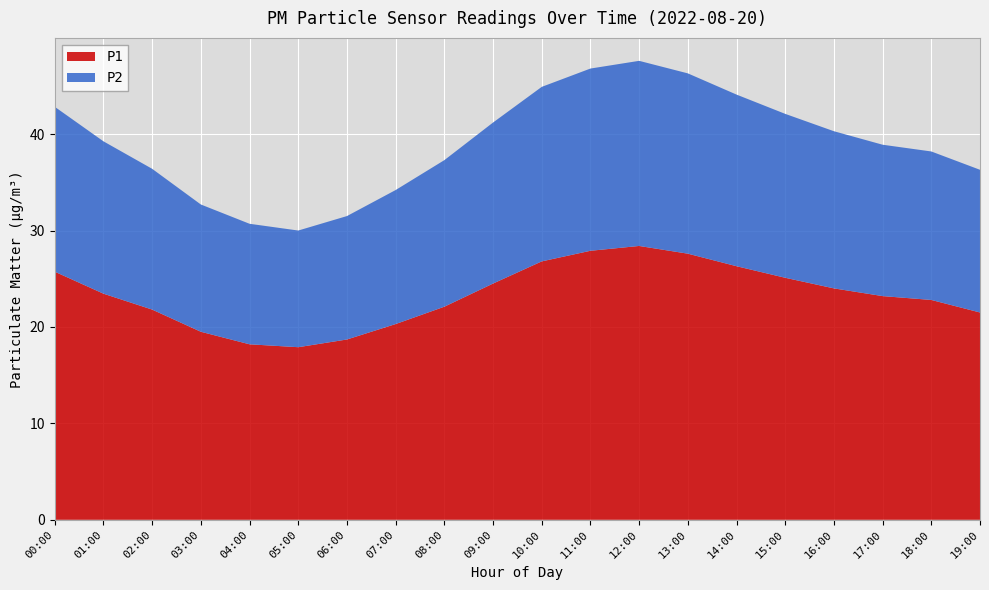

Reading right to left, transcribe all the data shown in this chart.

P1: 19:00=21.5	18:00=22.8	17:00=23.2	16:00=24.0	15:00=25.1	14:00=26.3	13:00=27.6	12:00=28.4	11:00=27.9	10:00=26.8	09:00=24.5	08:00=22.1	07:00=20.3	06:00=18.7	05:00=17.9	04:00=18.2	03:00=19.5	02:00=21.8	01:00=23.4	00:00=25.7
P2: 19:00=14.8	18:00=15.4	17:00=15.7	16:00=16.3	15:00=17.0	14:00=17.8	13:00=18.7	12:00=19.2	11:00=18.9	10:00=18.1	09:00=16.7	08:00=15.2	07:00=13.9	06:00=12.8	05:00=12.1	04:00=12.5	03:00=13.2	02:00=14.6	01:00=15.8	00:00=17.1